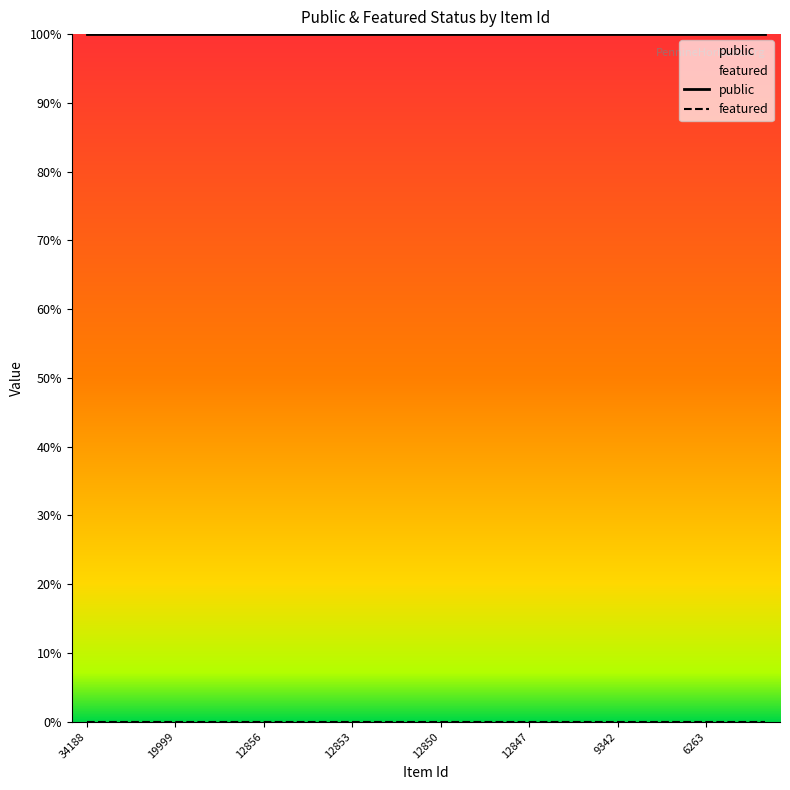

Count the number of categories in the chart.

24